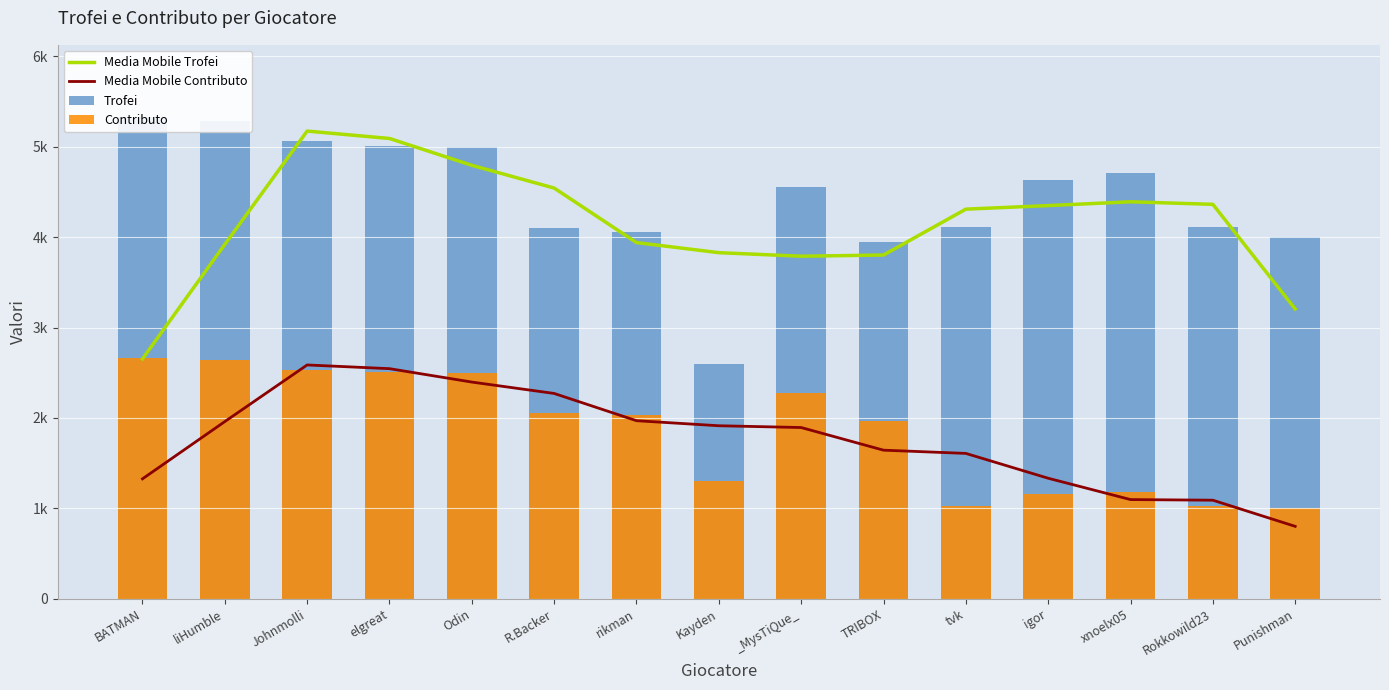

Is it true that Trofei equals 5001.0 at Odin?

True